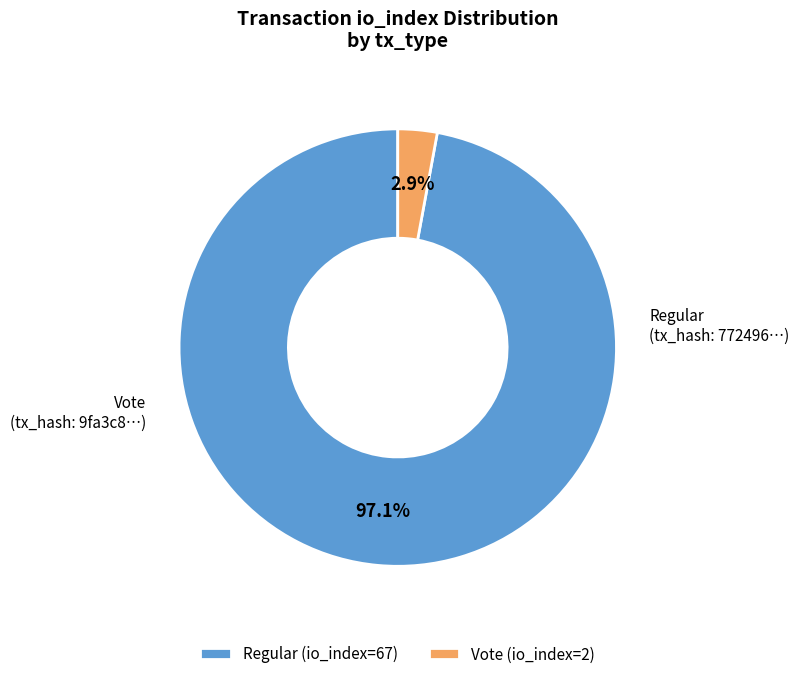

Which category has the smallest portion of the pie?

Vote (io_index=2)